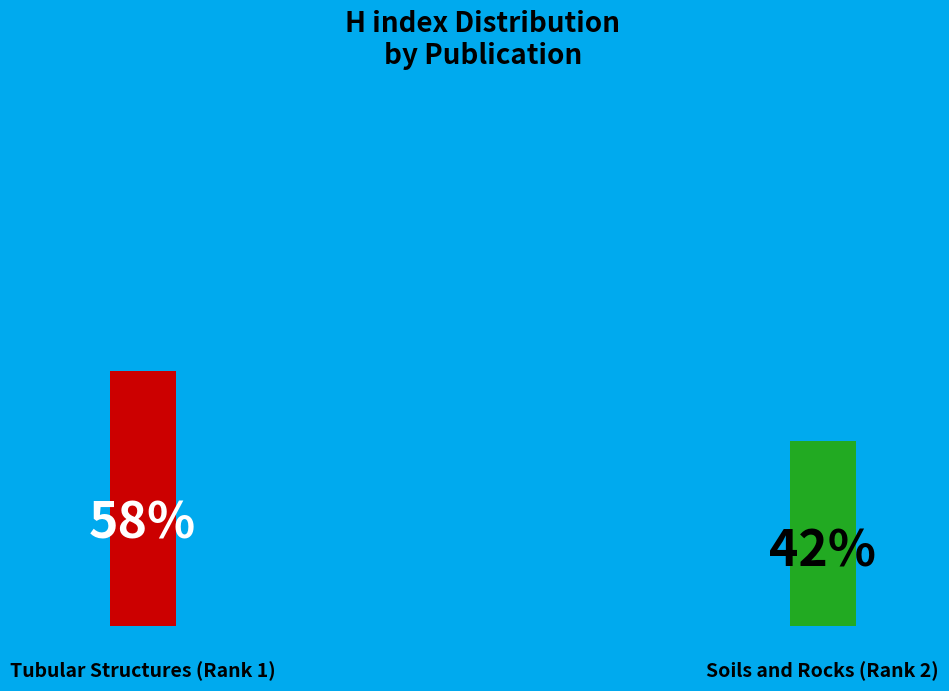

The Soils and Rocks (Rank 2) slice represents 32% of the pie. True or false?

False